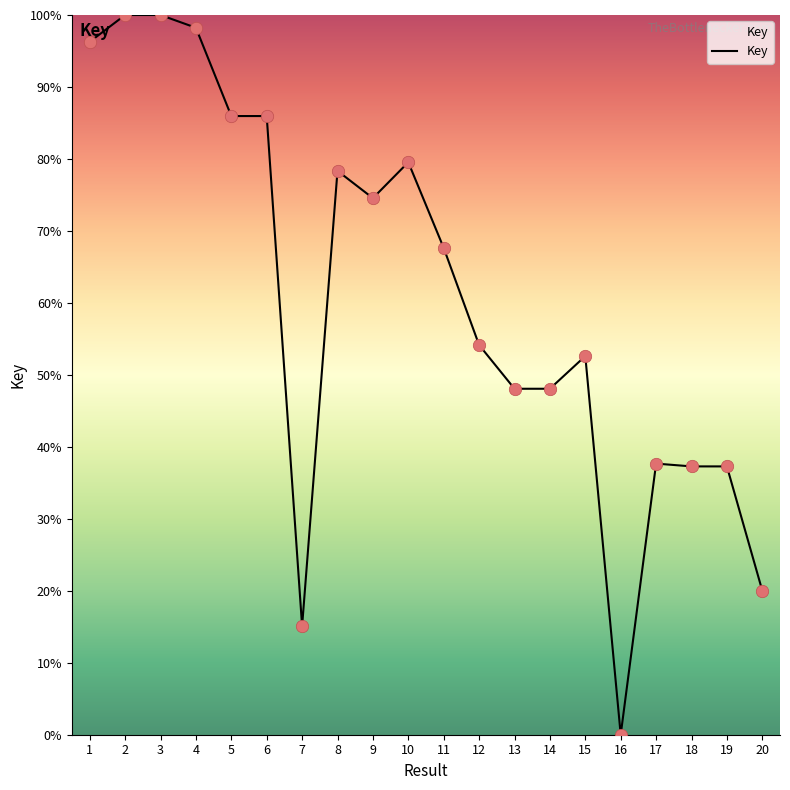

Approximately how many times larger is the value at 7 compared to 3?

0.2